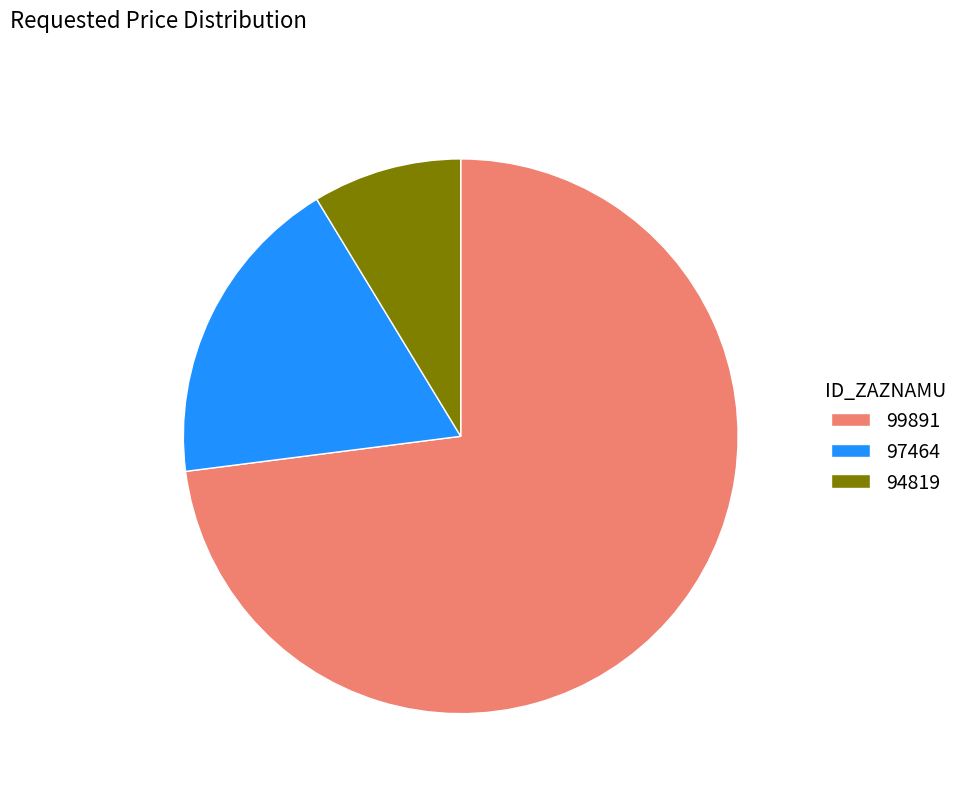

Which has a higher value, 99891 or 97464?

99891